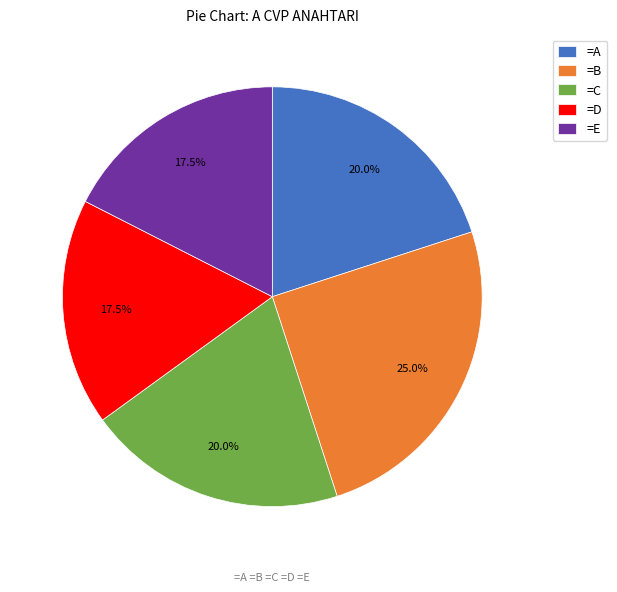

How many slices are in this pie chart?

5